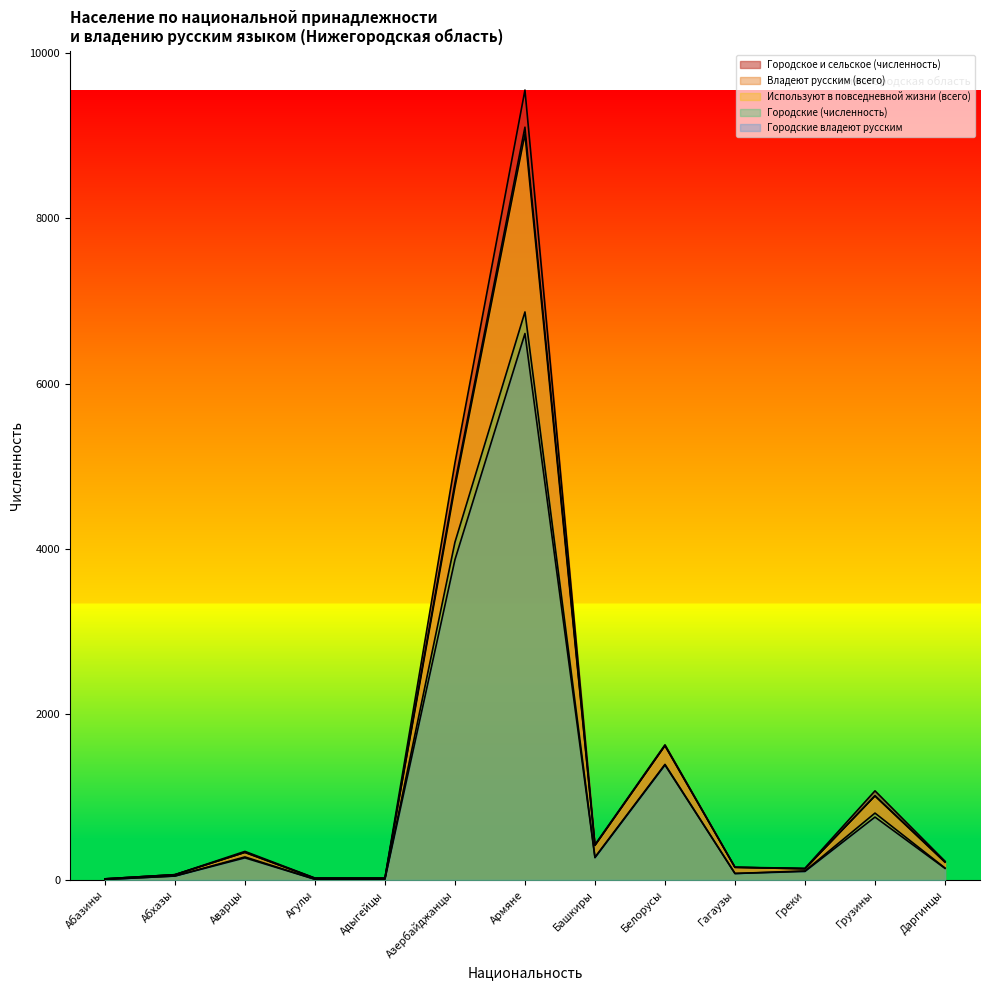

True or false: Городские (численность) and Используют в повседневной жизни (всего) intersect in this chart.

False